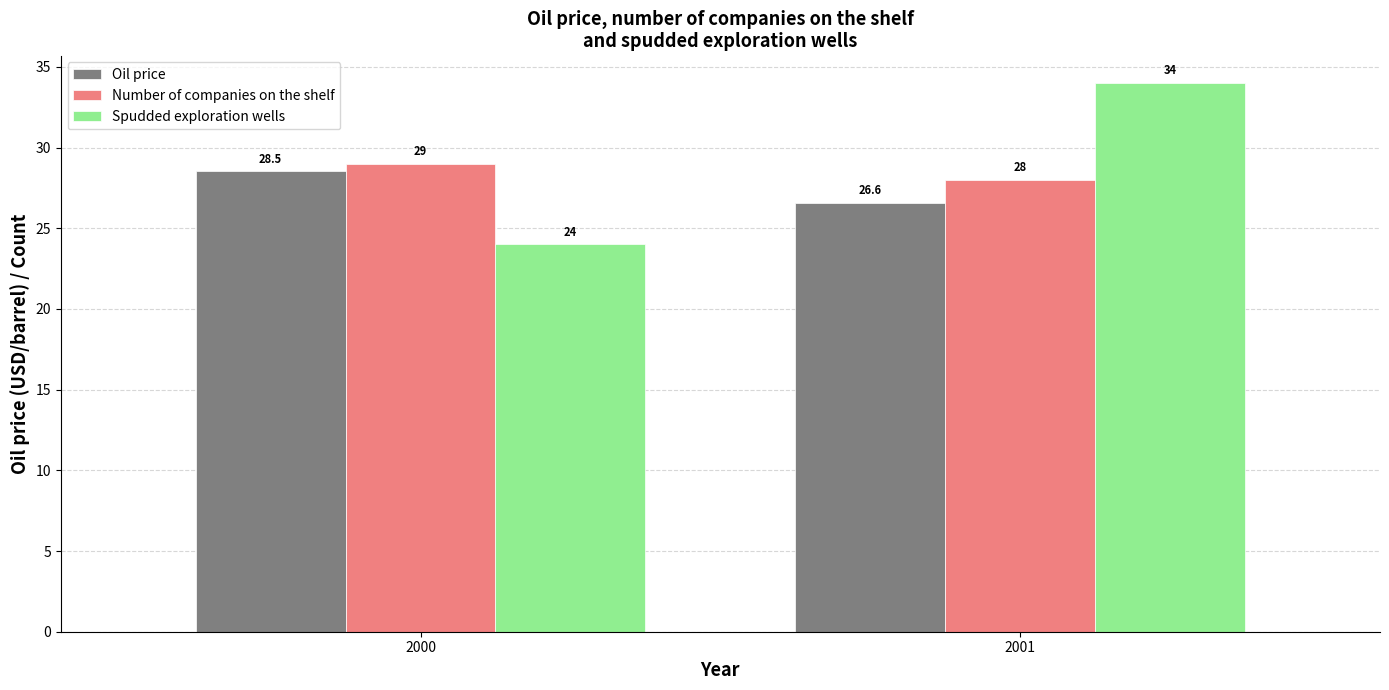

List the series in order of their overall mean, highest first.

Spudded exploration wells, Number of companies on the shelf, Oil price